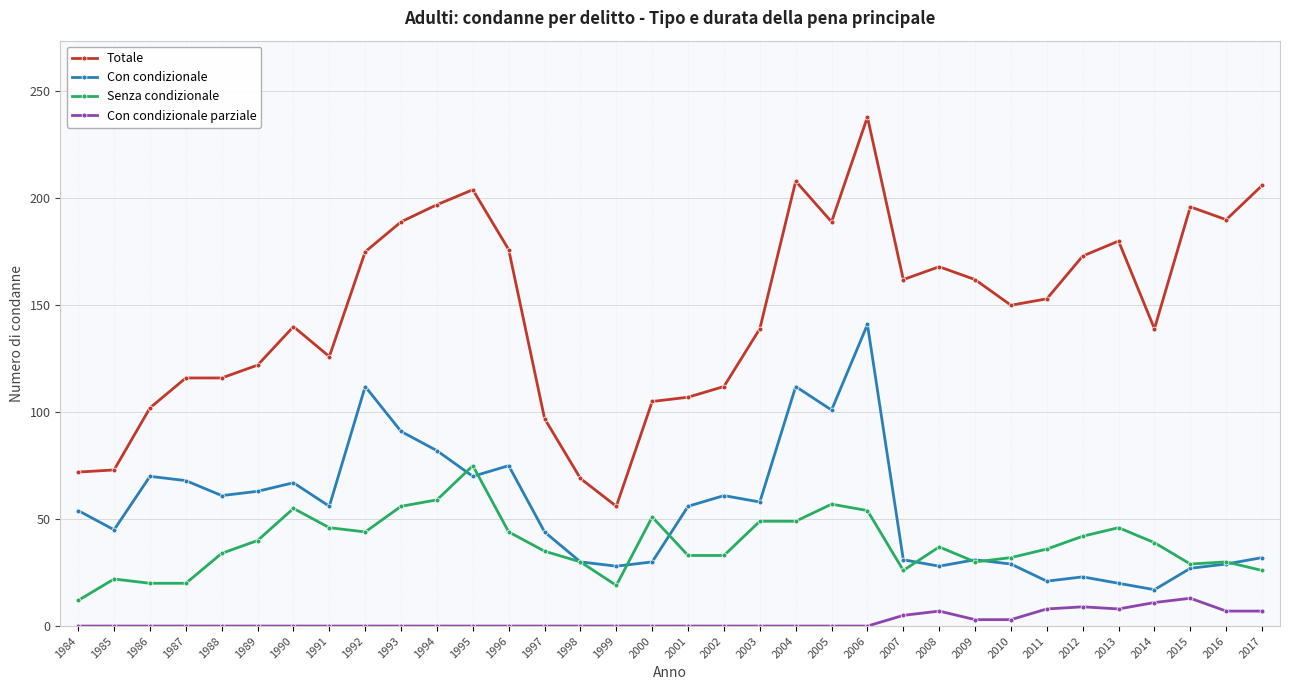

What is the difference between the maximum and second lowest values in the Con condizionale parziale series?

13